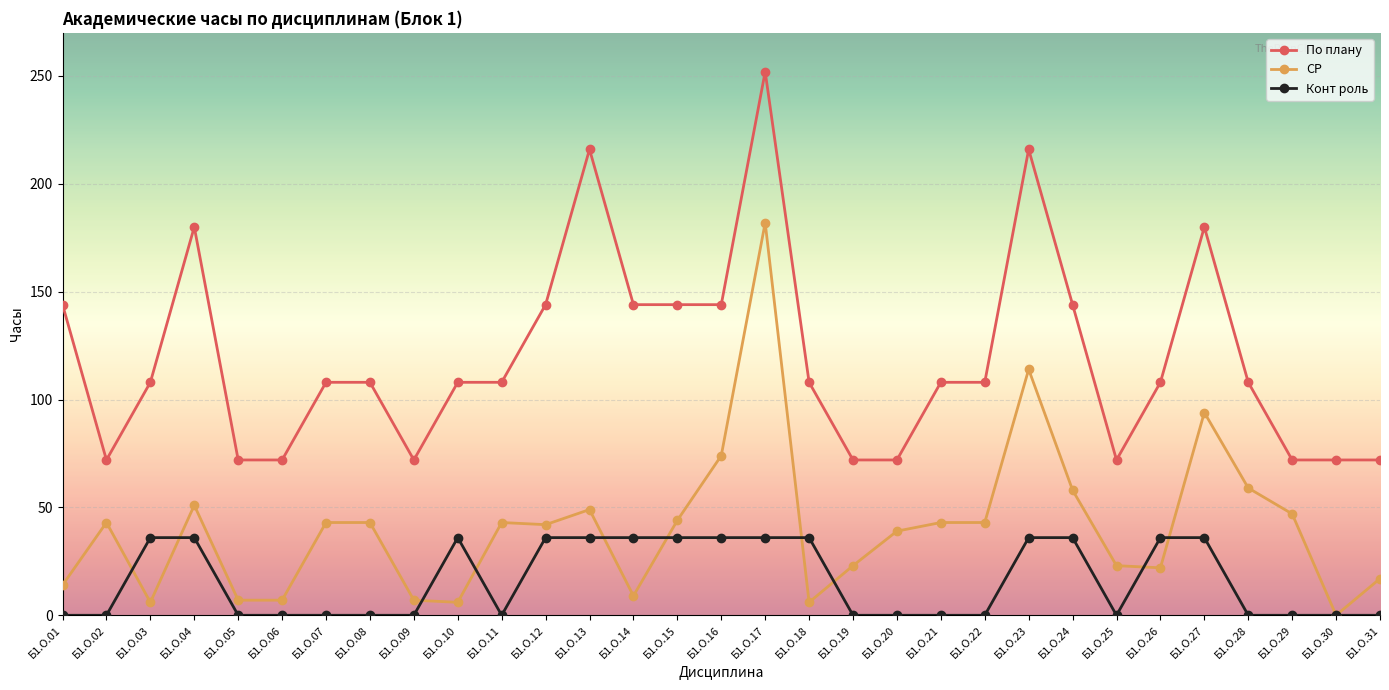

Which series has the largest total across all categories?

По плану